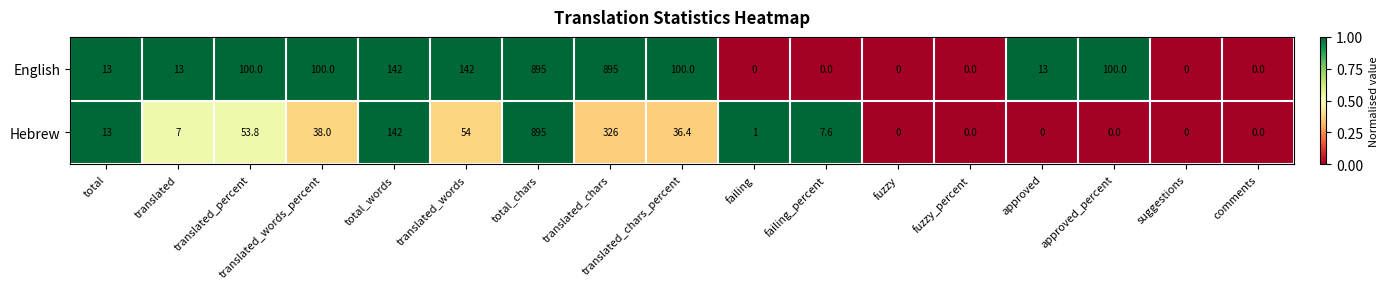

The value of English at total is 13.0. True or false?

True